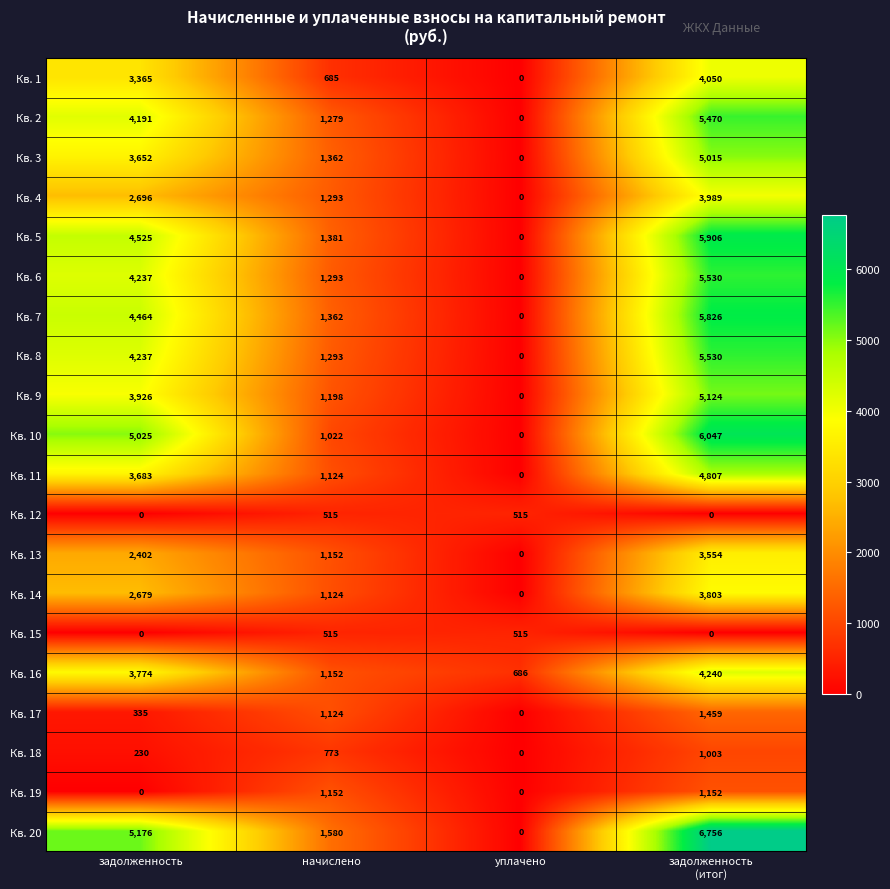

Between начислено and уплачено, which series saw the biggest shift?

Кв. 20